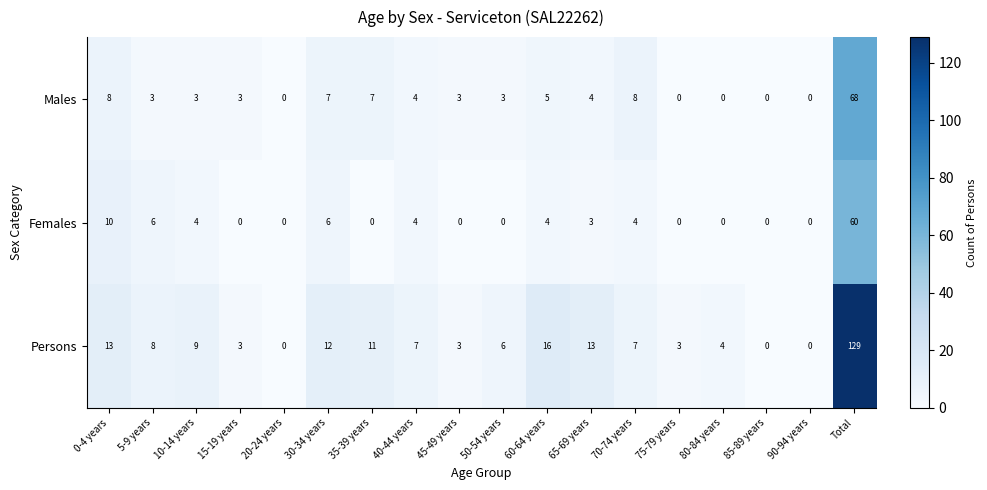

Which label corresponds to the largest value in the chart?

Total